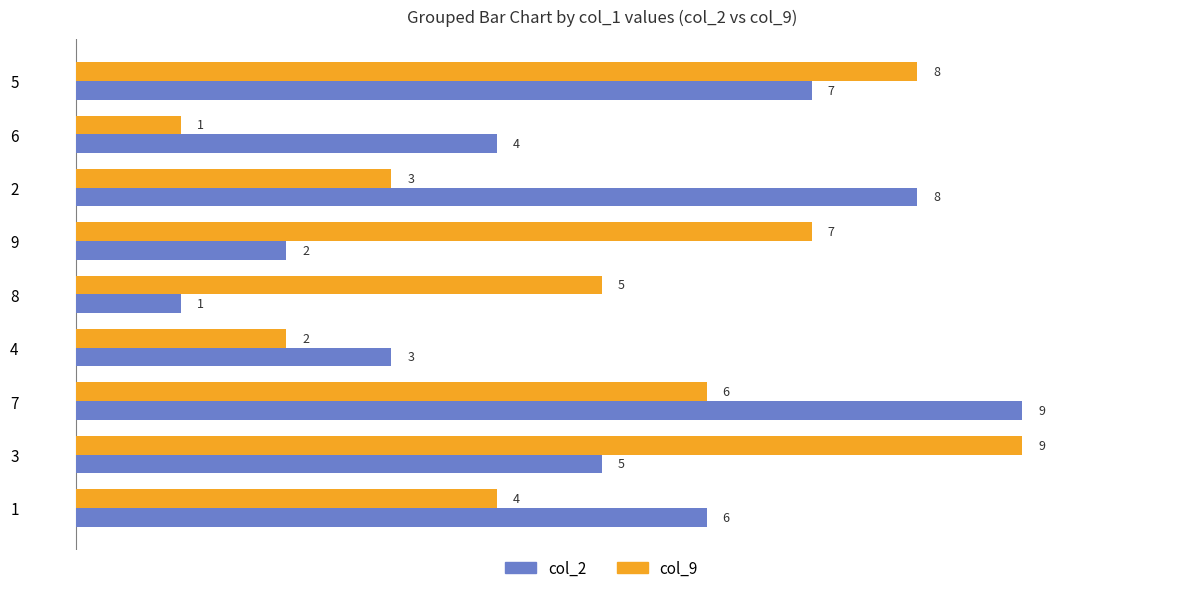

Rank the series at 9 from lowest to highest value.

col_2, col_9